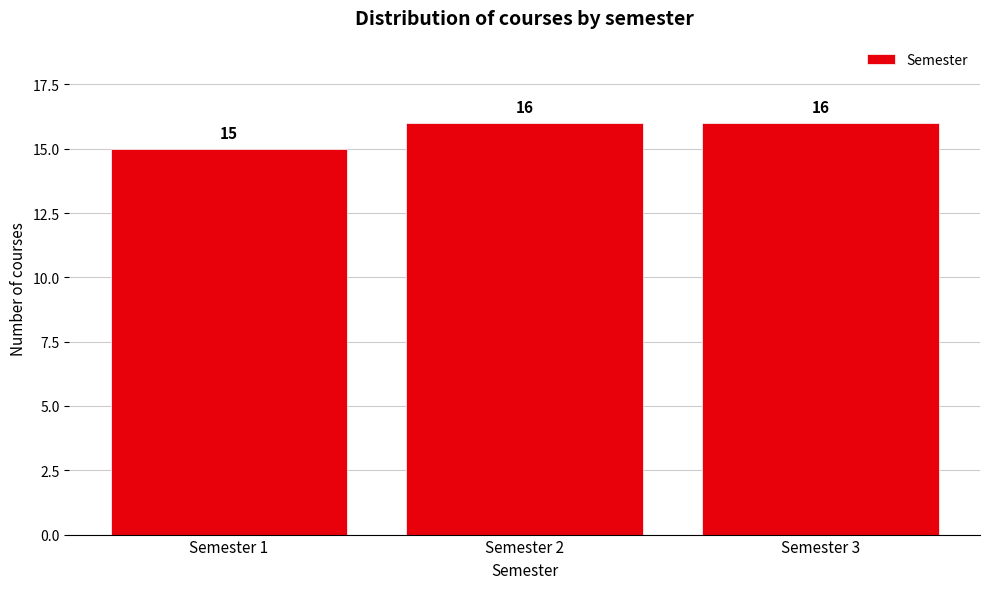

Reading left to right, what are all the values shown in this chart?

15	16	16